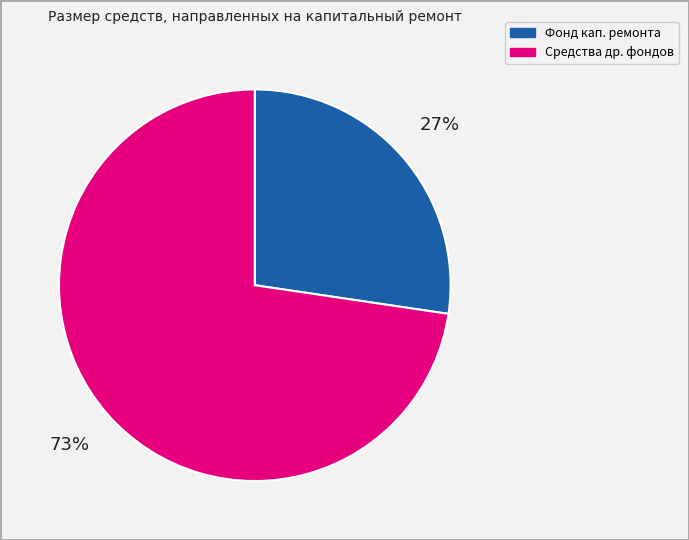

To the nearest percent, what is the average slice percentage?

50%